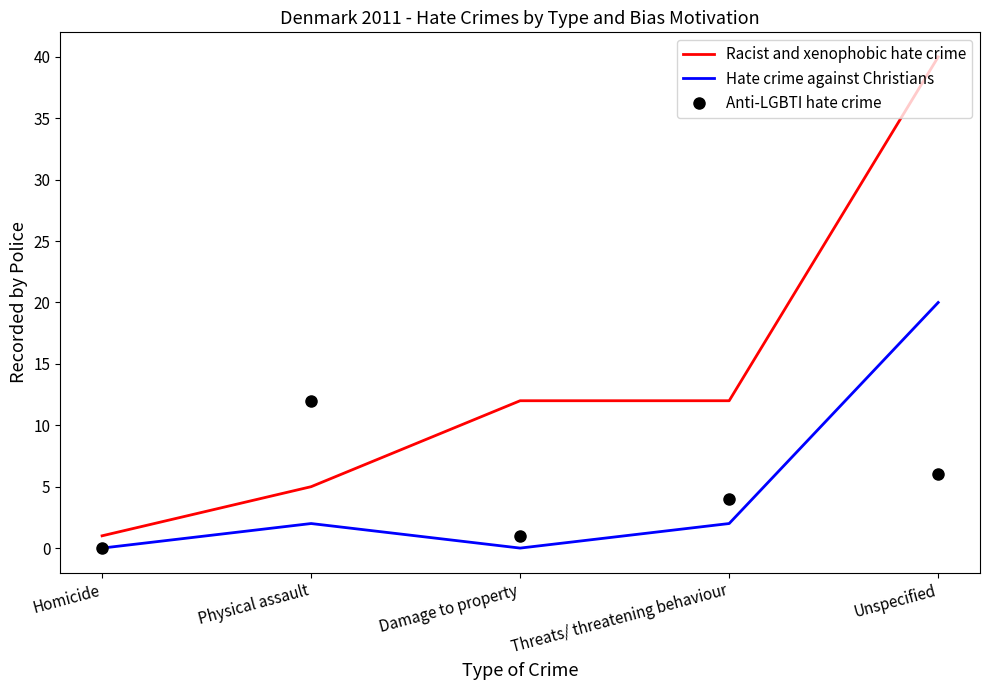

True or false: Racist and xenophobic hate crime has a value of 1 at Homicide.

True